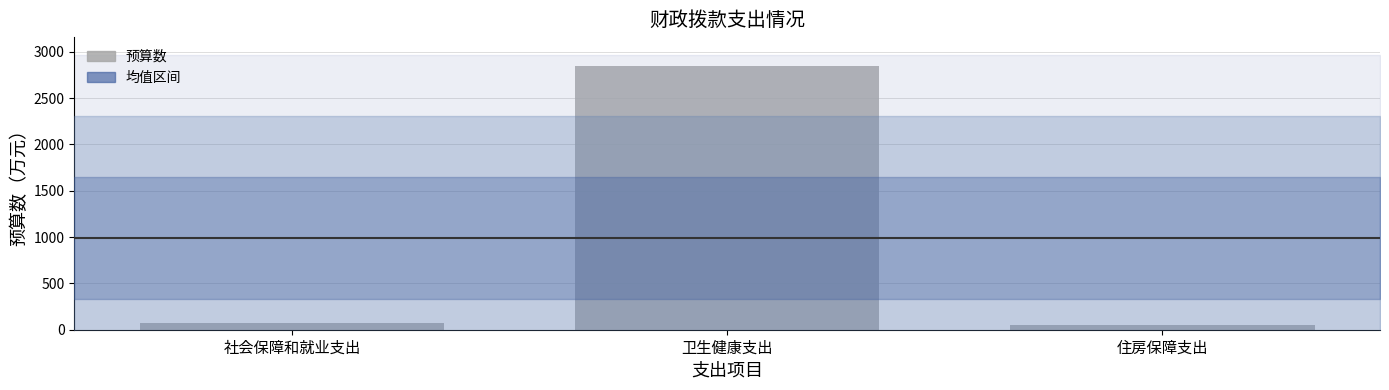

Reading right to left, transcribe all the data shown in this chart.

住房保障支出=55.0	卫生健康支出=2849.0	社会保障和就业支出=74.3